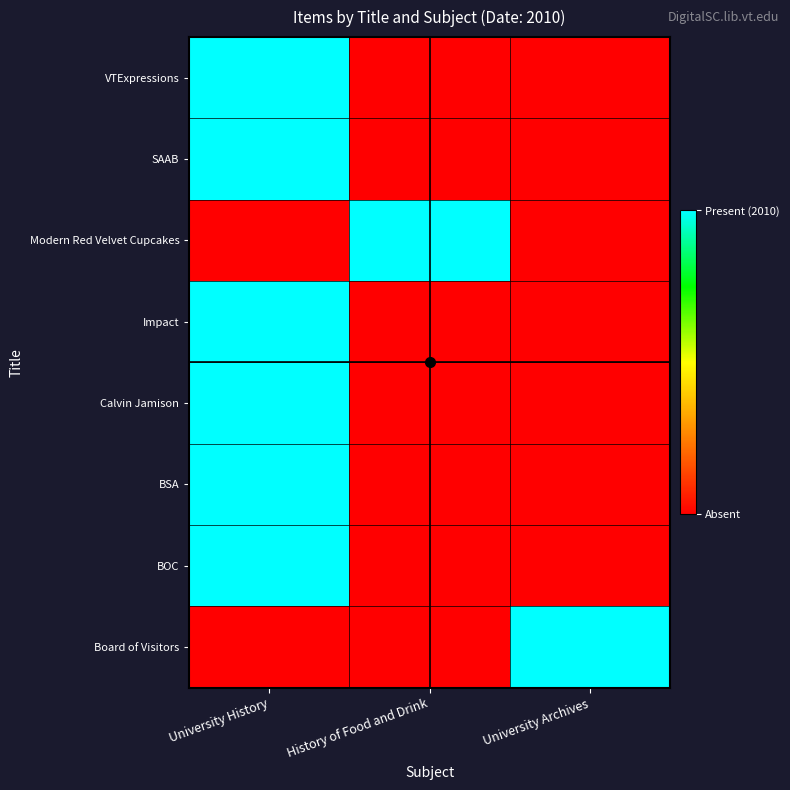

Which series has the widest spread of values?

VTExpressions